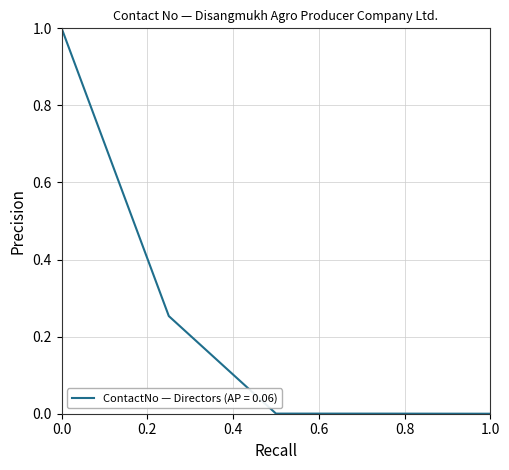

What is the sum of all values?

1.3